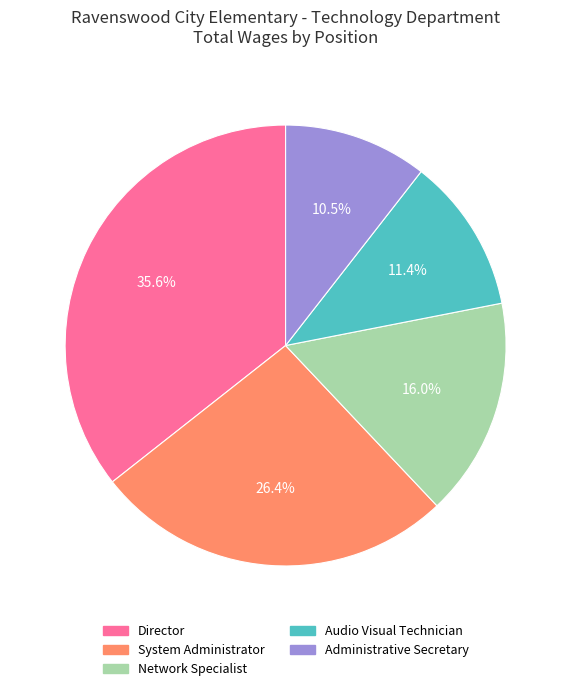

Is there any slice that represents more than half of the pie?

No